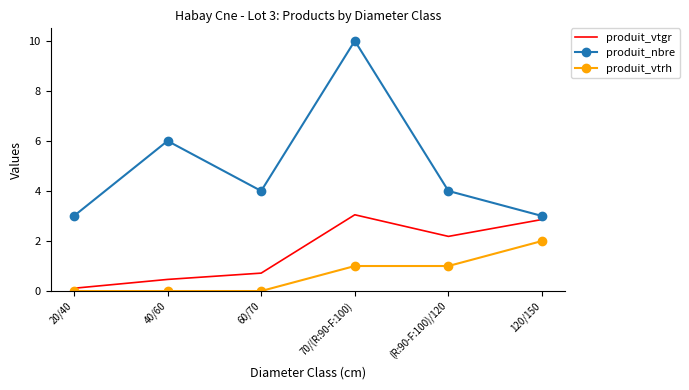

Which series has the widest spread of values?

produit_nbre